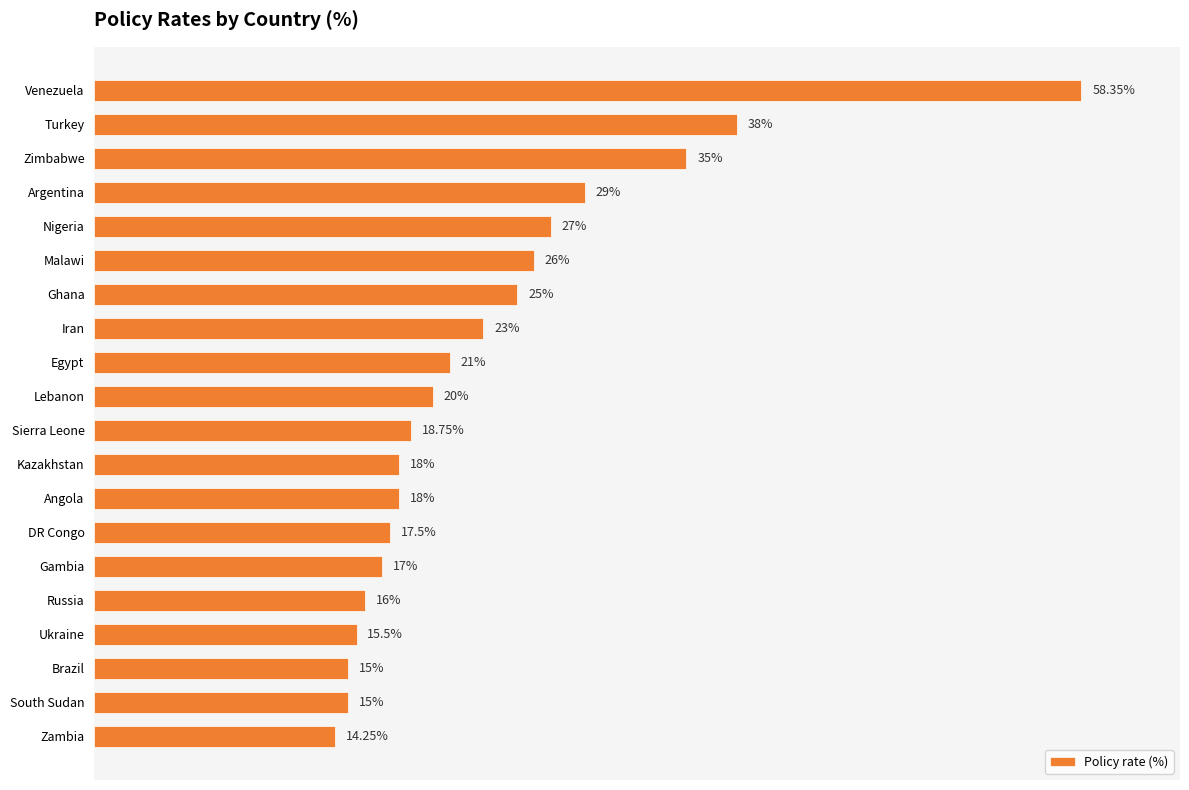

Which has a higher value, Venezuela or Ghana?

Venezuela